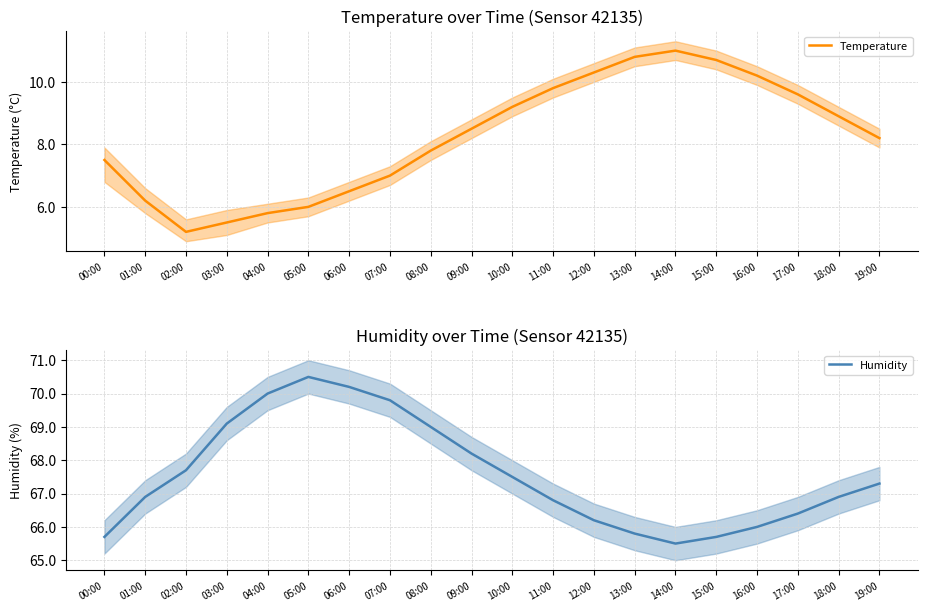

What value does the Temperature series have at 13:00?

10.8